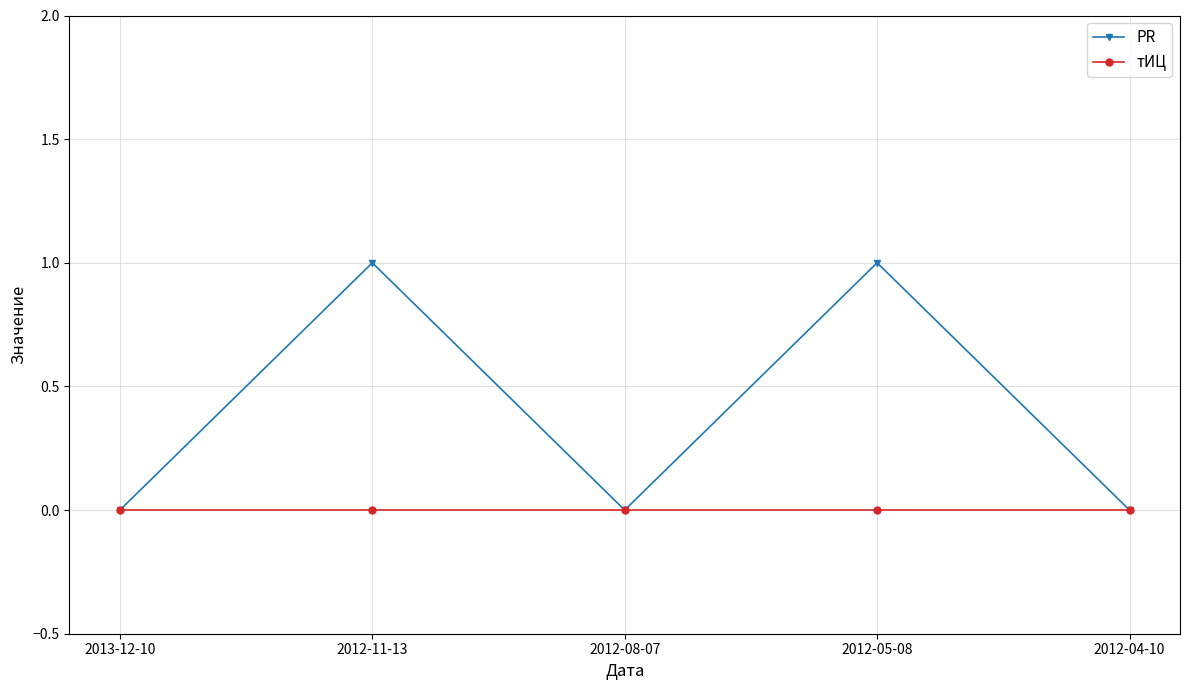

What are all the series names shown in the legend?

PR, тИЦ